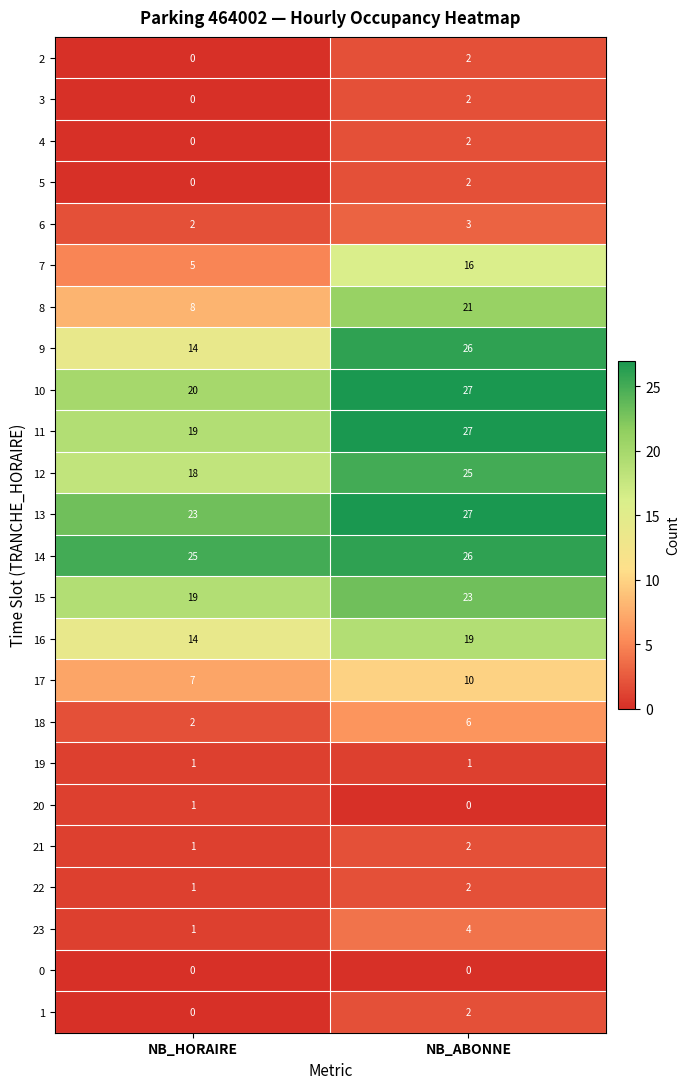

At which label does 6 reach its minimum?

NB_HORAIRE